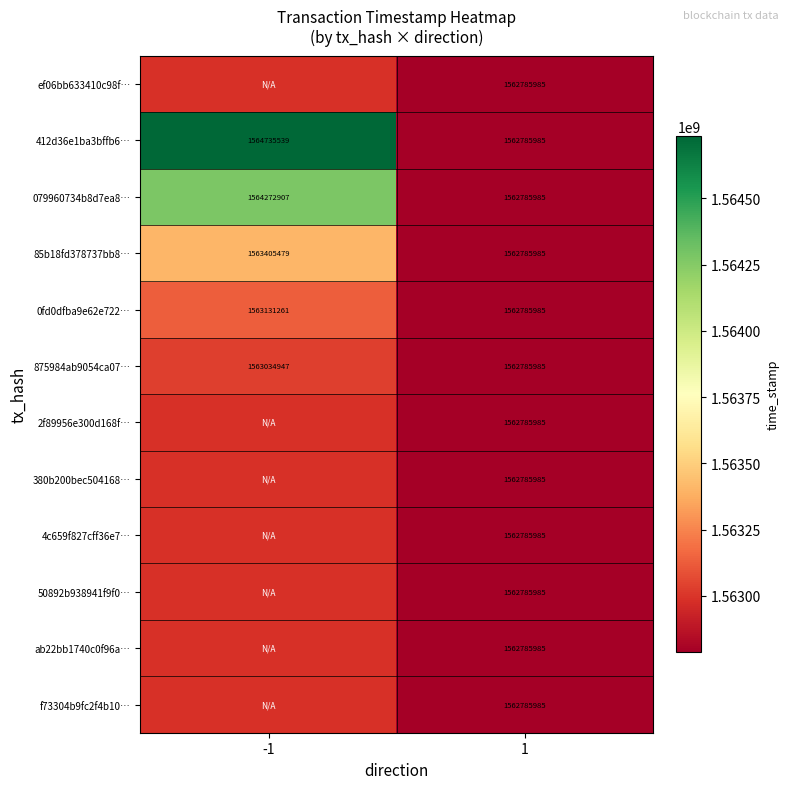

At which category is the sum across all series the highest?

1